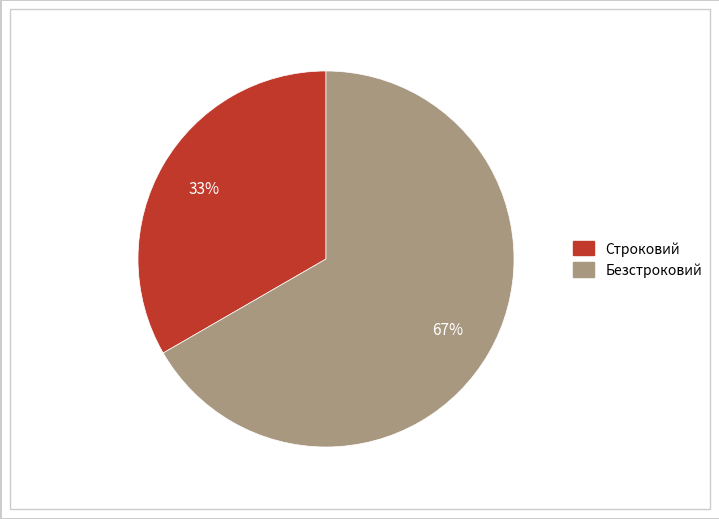

Combined, do Строковий and Безстроковий account for over 50%?

Yes